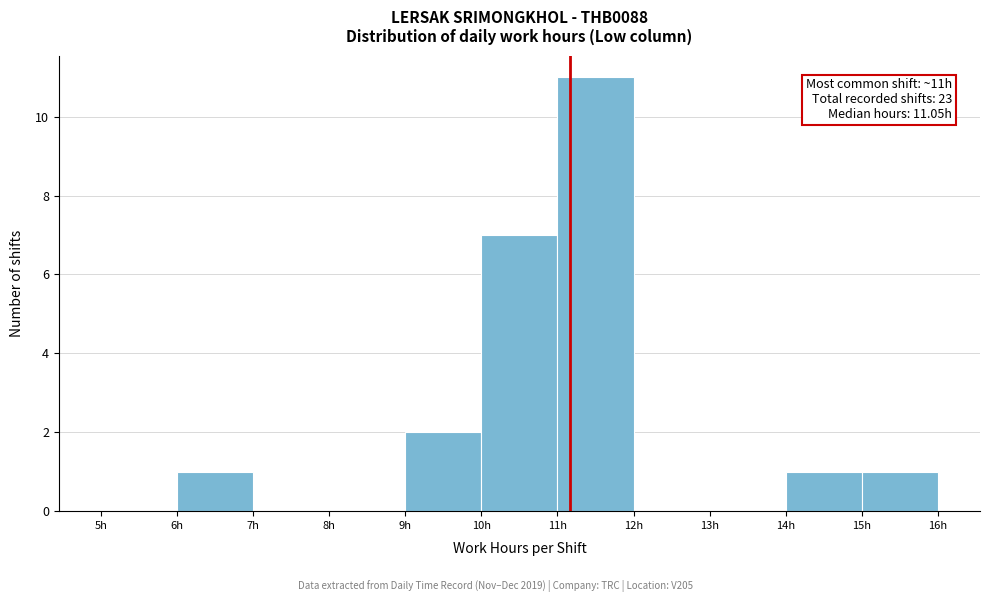

Over which range of the x-axis is the bar tallest?

11 to 12